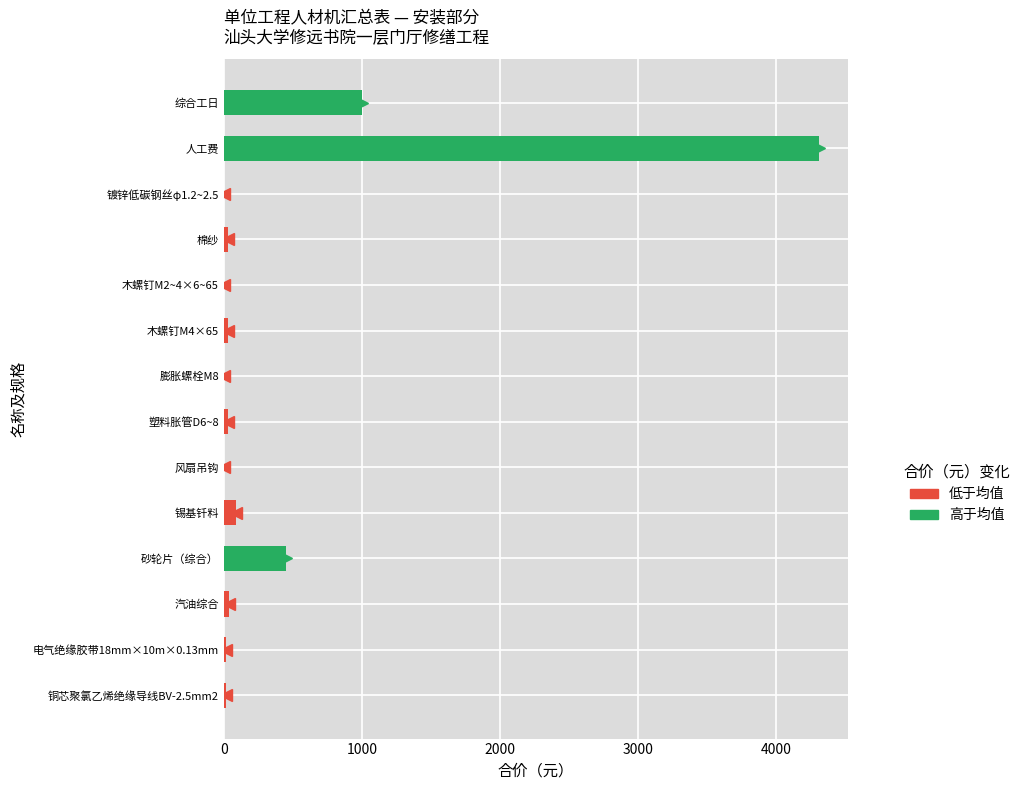

Which has a higher value, 综合工日 or 木螺钉M4×65?

综合工日